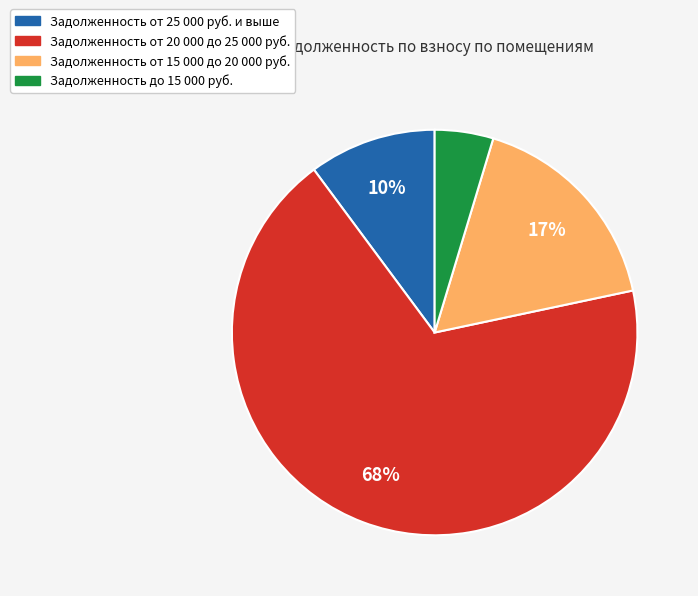

Combined, do Задолженность от 20 000 до 25 000 руб. and Задолженность от 25 000 руб. и выше account for over 50%?

Yes